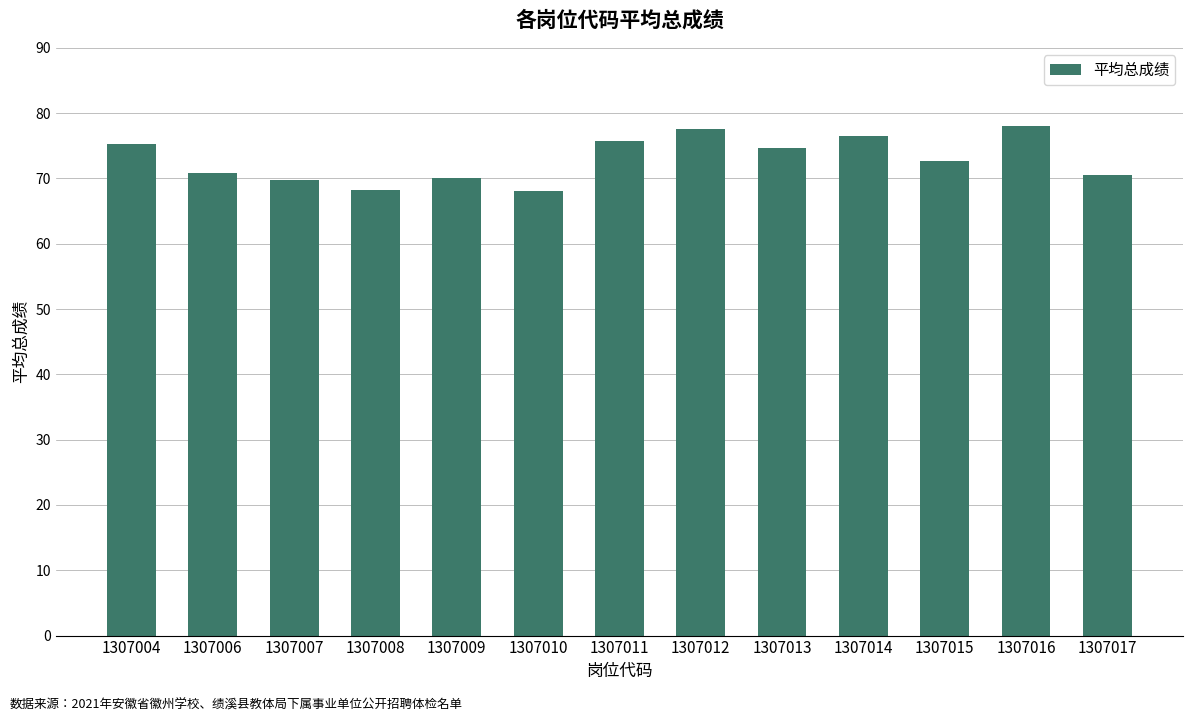

What is the value of the 10th bar from the left?

76.5